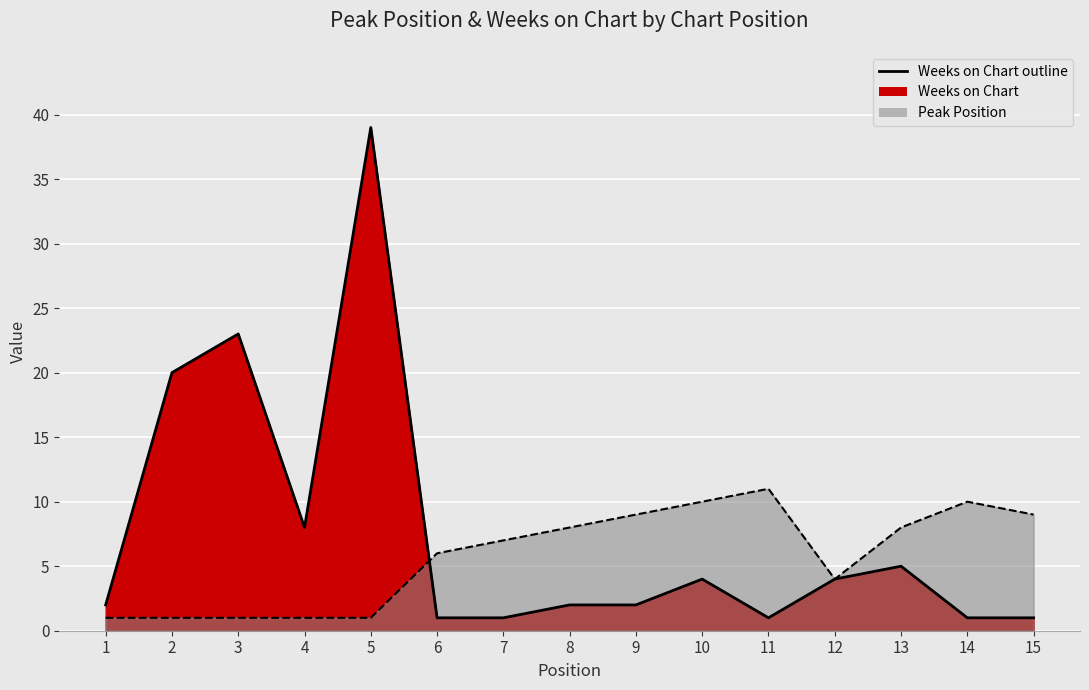

What are all the series names shown in the legend?

Peak Position, Weeks on Chart